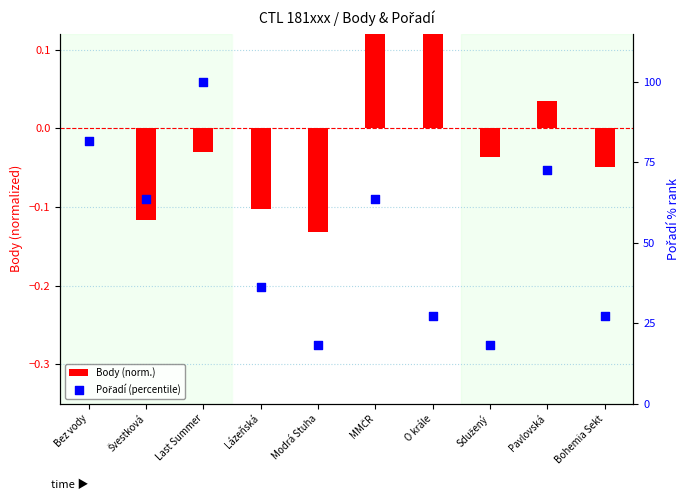

Which series has the largest total across all categories?

Pořadí (percentile)